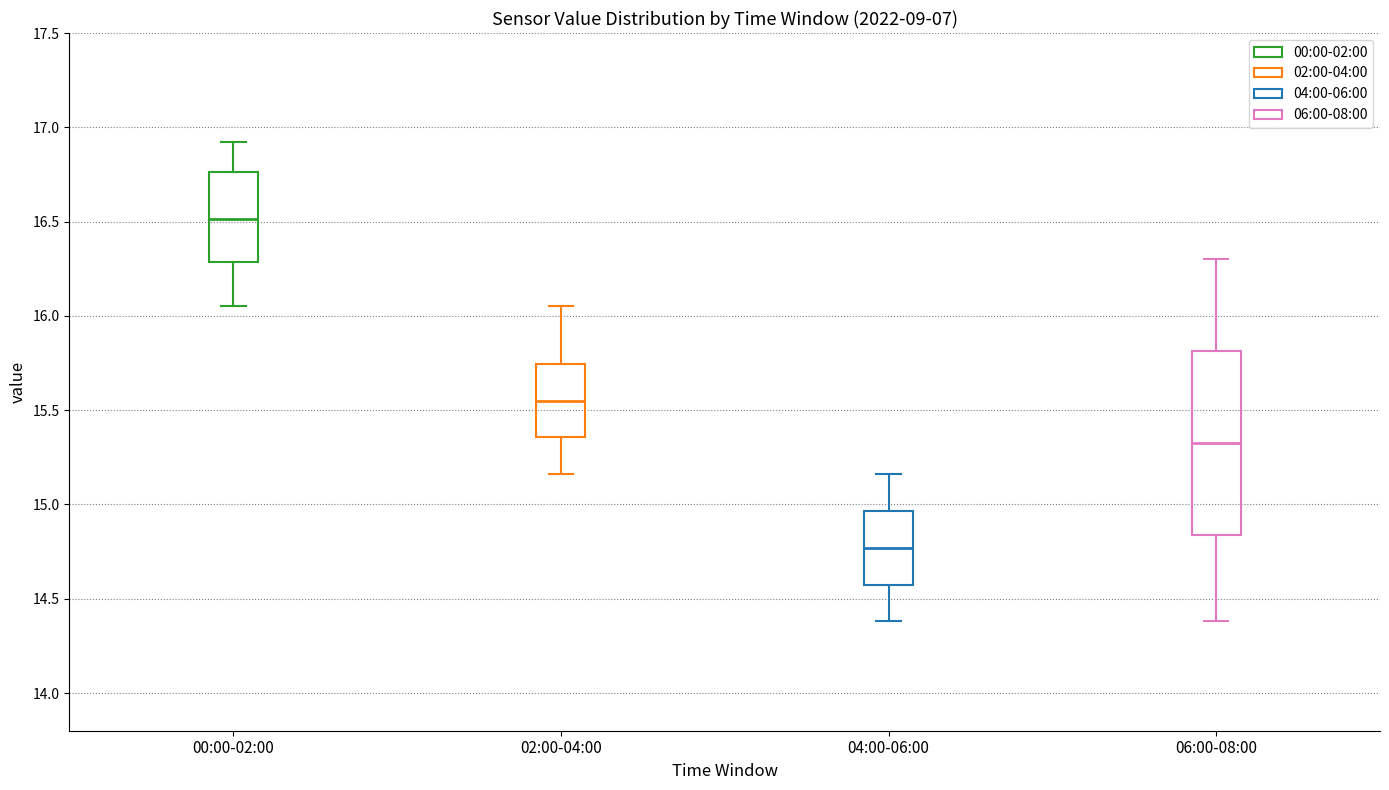

Which box is the tallest, from its lower edge to its upper edge?

06:00-08:00